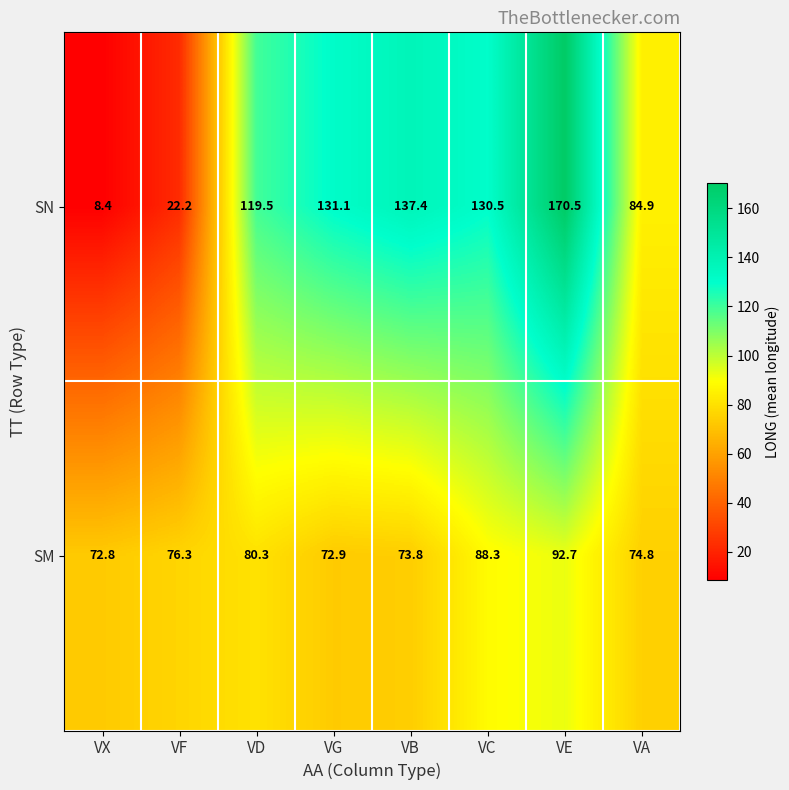

At which category is the sum across all series the highest?

VE